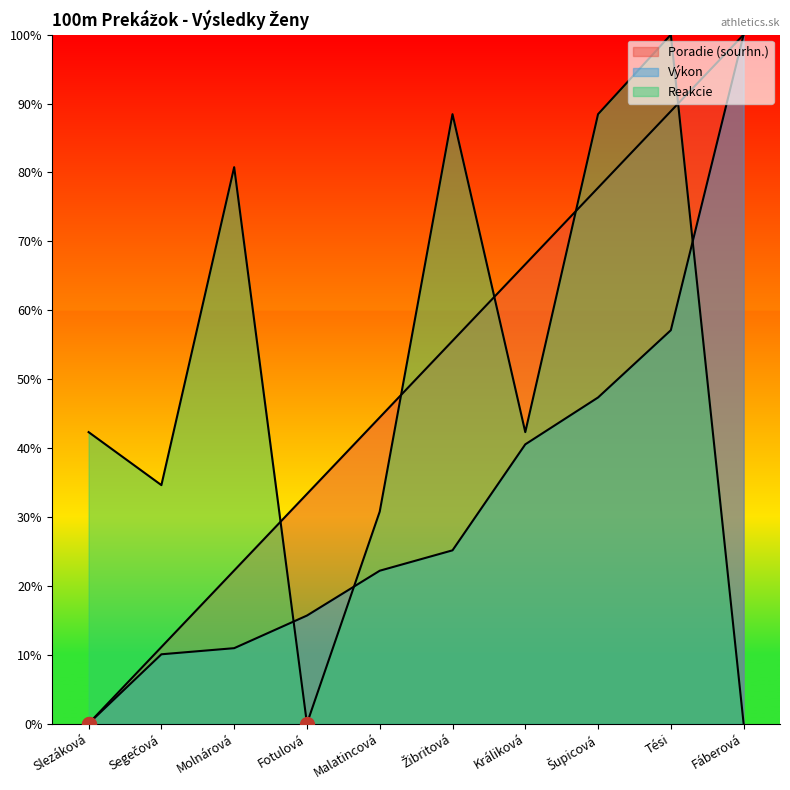

What are all the series names shown in the legend?

Poradie (sourhn.), Výkon, Reakcie